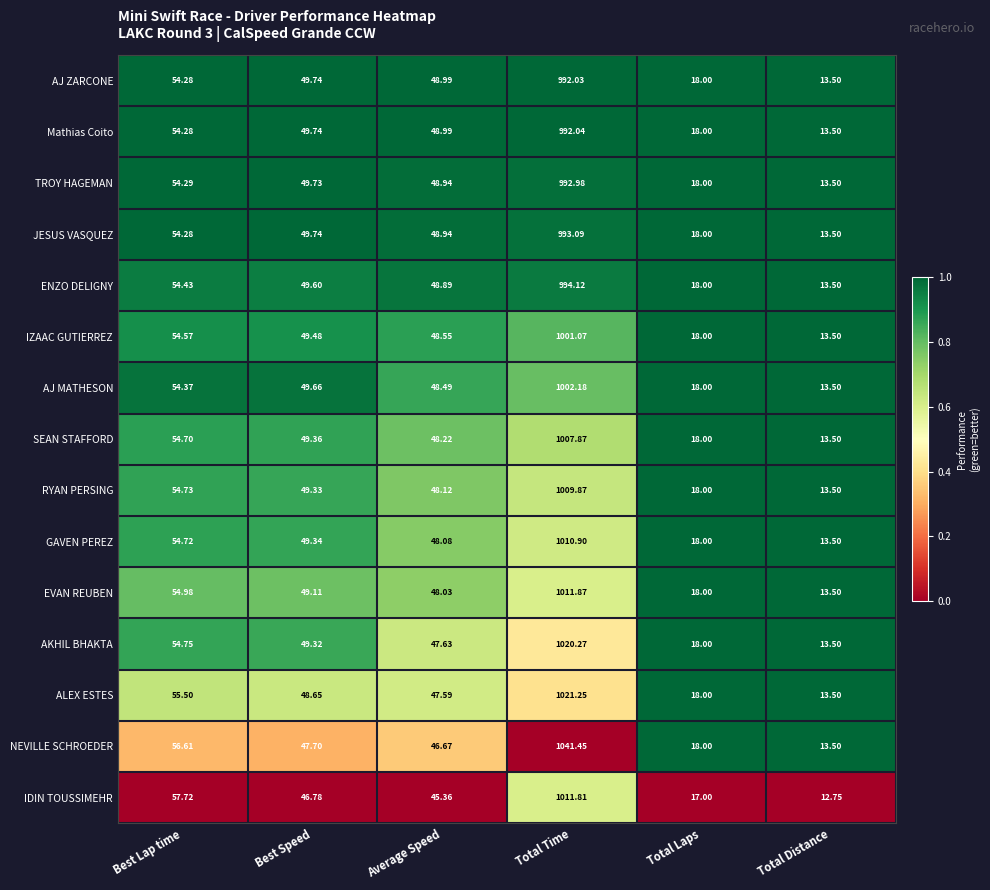

Where is TROY HAGEMAN nearest to the value 503?

Best Lap time